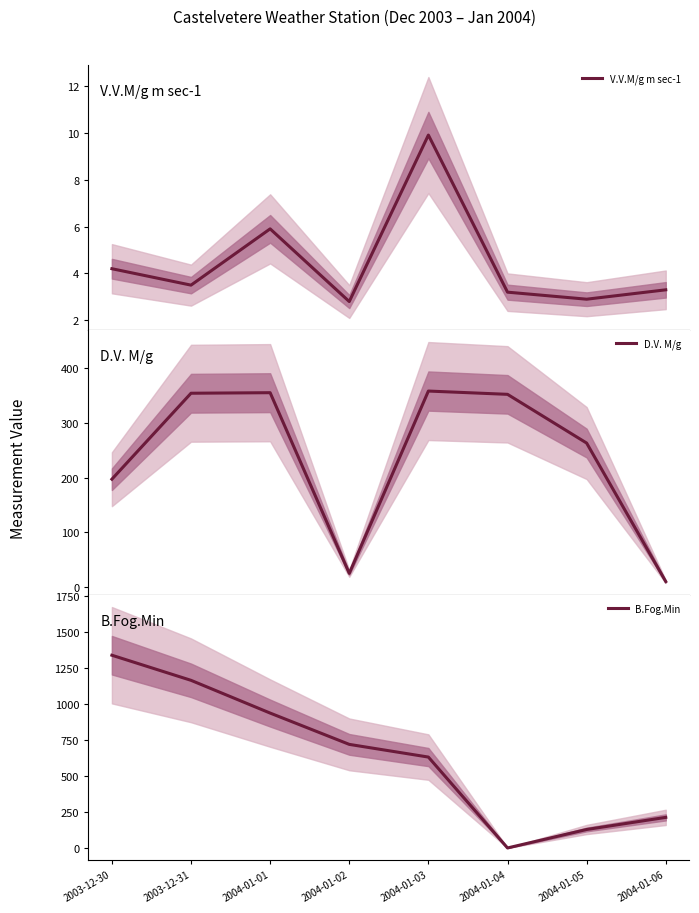

True or false: B.Fog.Min has a value of 0.0 at 2004-01-04.

True